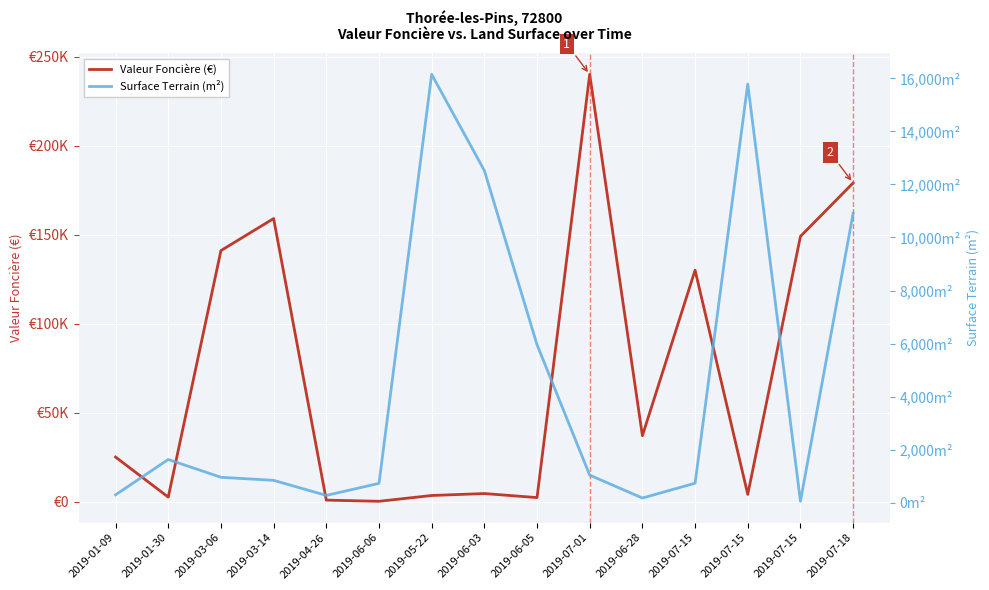

What is the value of the Valeur Foncière (€) point at the 6th from the left?

147